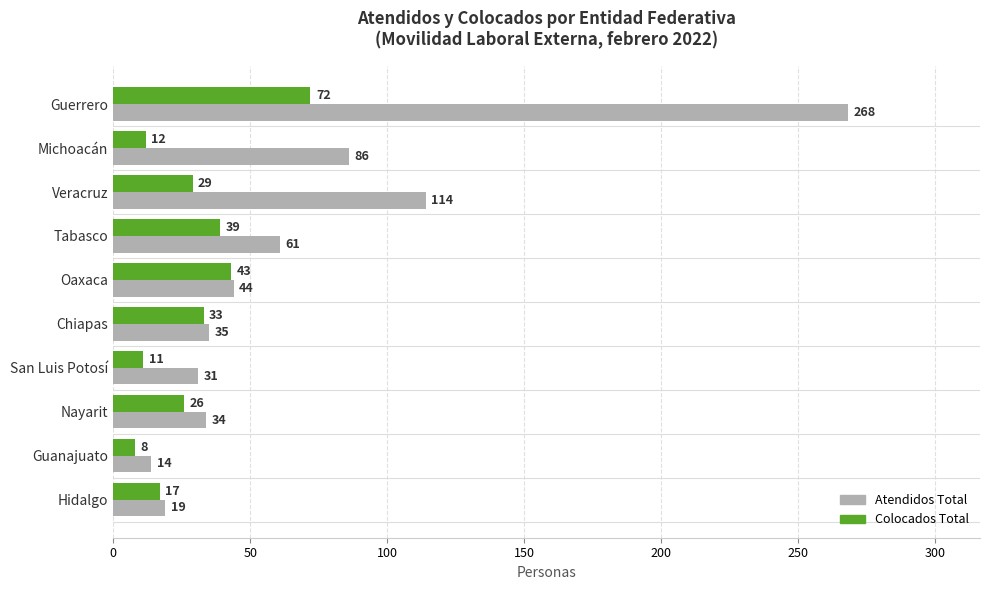

What is the maximum value shown in the chart?

268